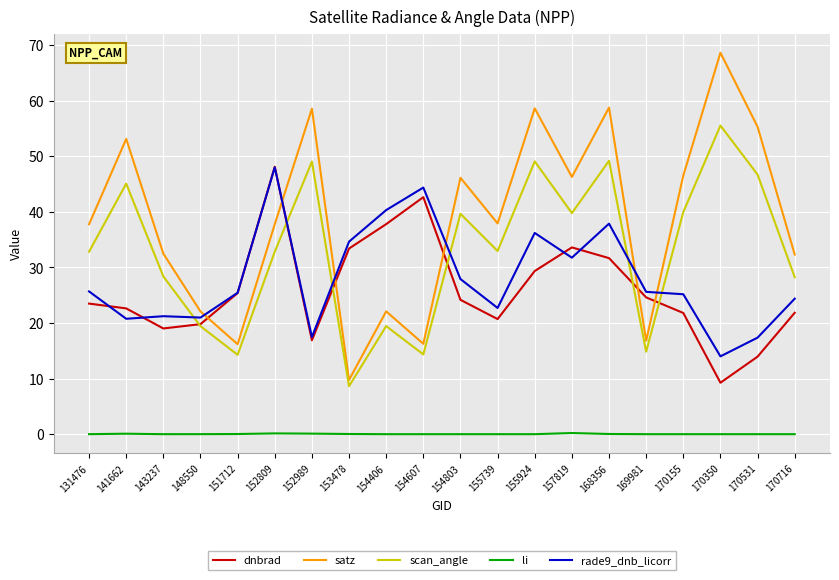

Between 148550 and 152809, which series saw the biggest shift?

dnbrad